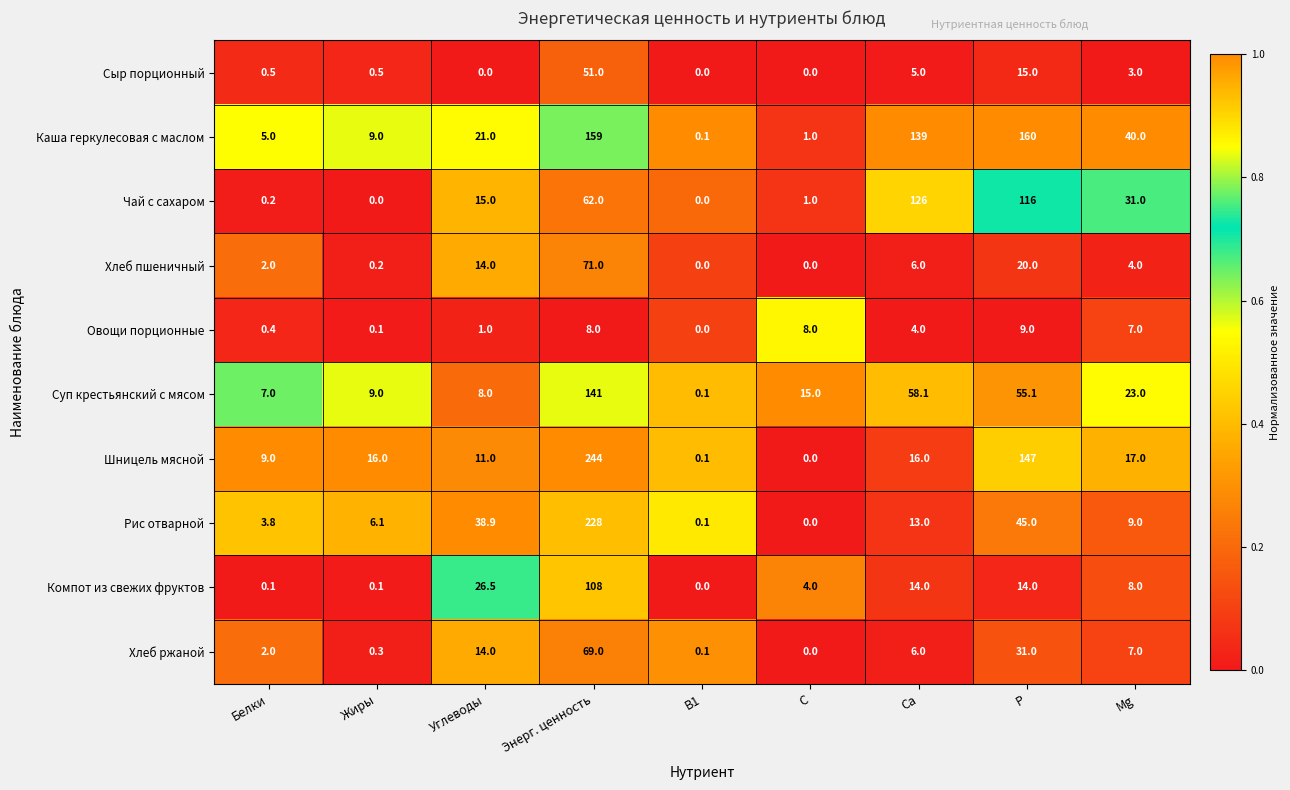

What is the spread (max minus min) of values at Жиры?

16.0